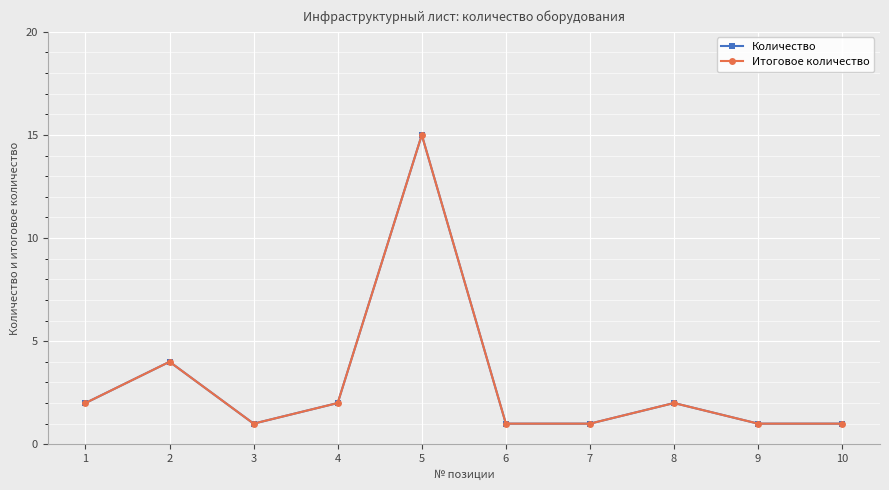

Is this an area chart (filled region under the line)?

No